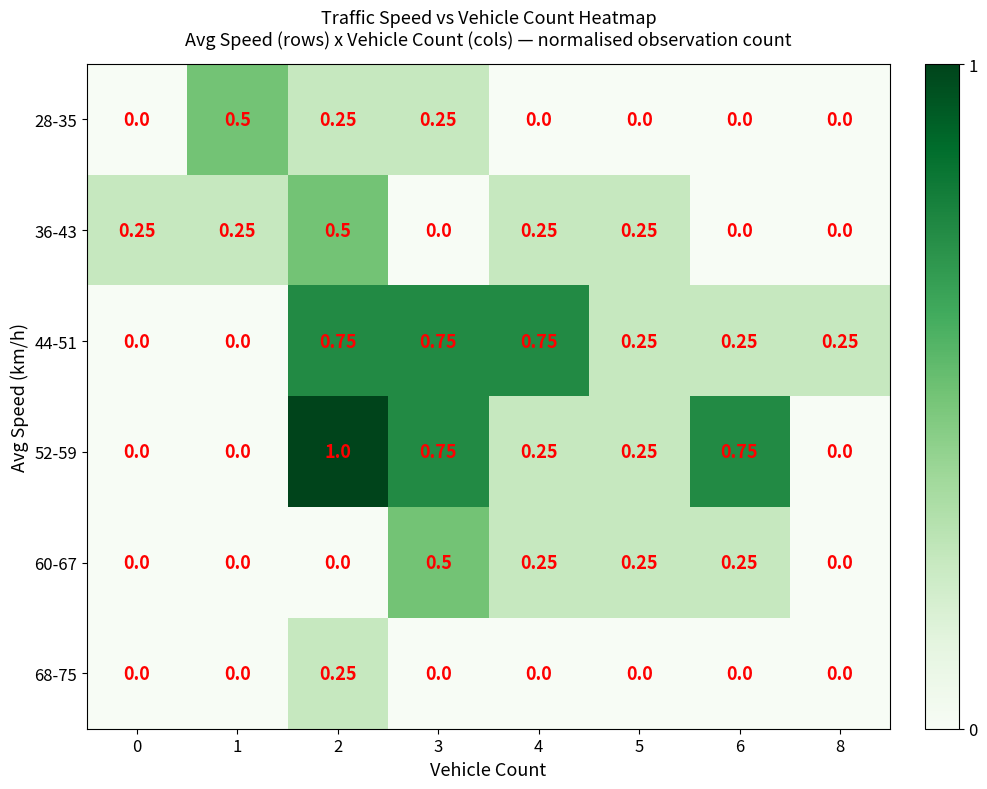

Is the value of 28-35 at 4 greater than the value of 36-43 at 5?

No